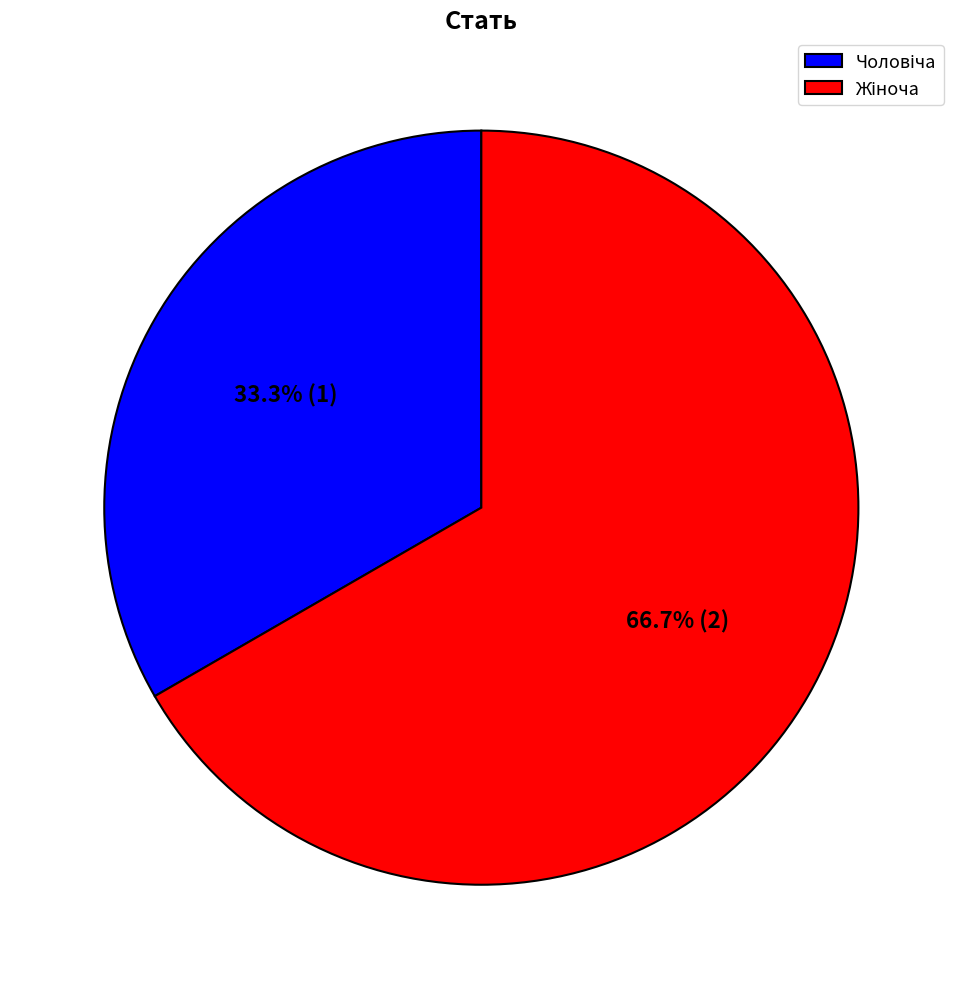

Does any single category account for the majority?

Yes